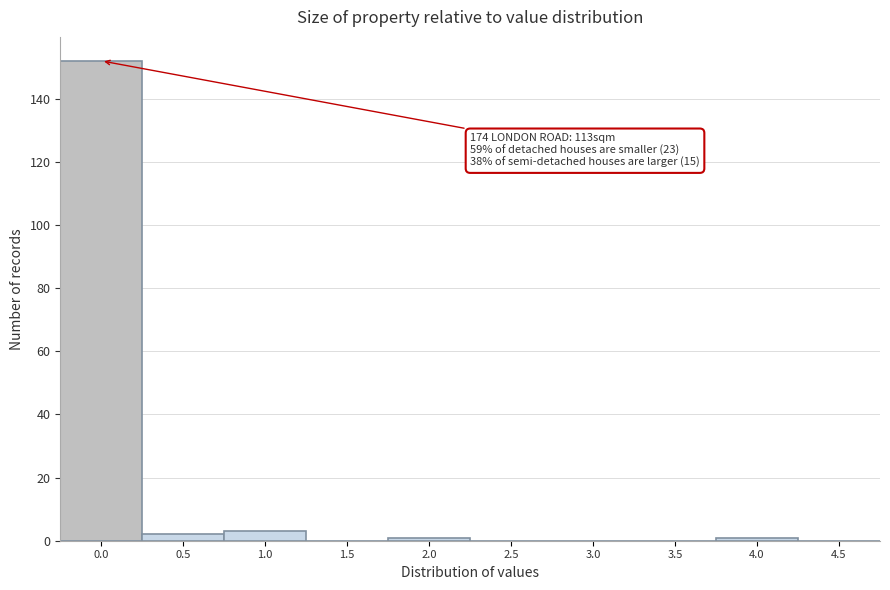

Reading right to left, what are all the values shown in this chart?

4.5=0	4.0=1	3.5=0	3.0=0	2.5=0	2.0=1	1.5=0	1.0=3	0.5=2	0.0=152